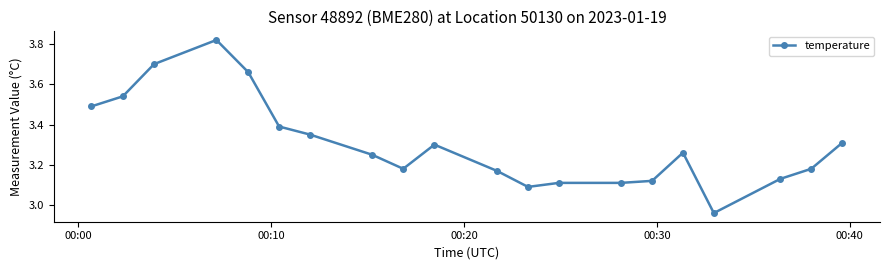

What is the difference between the second highest and minimum values?

0.7